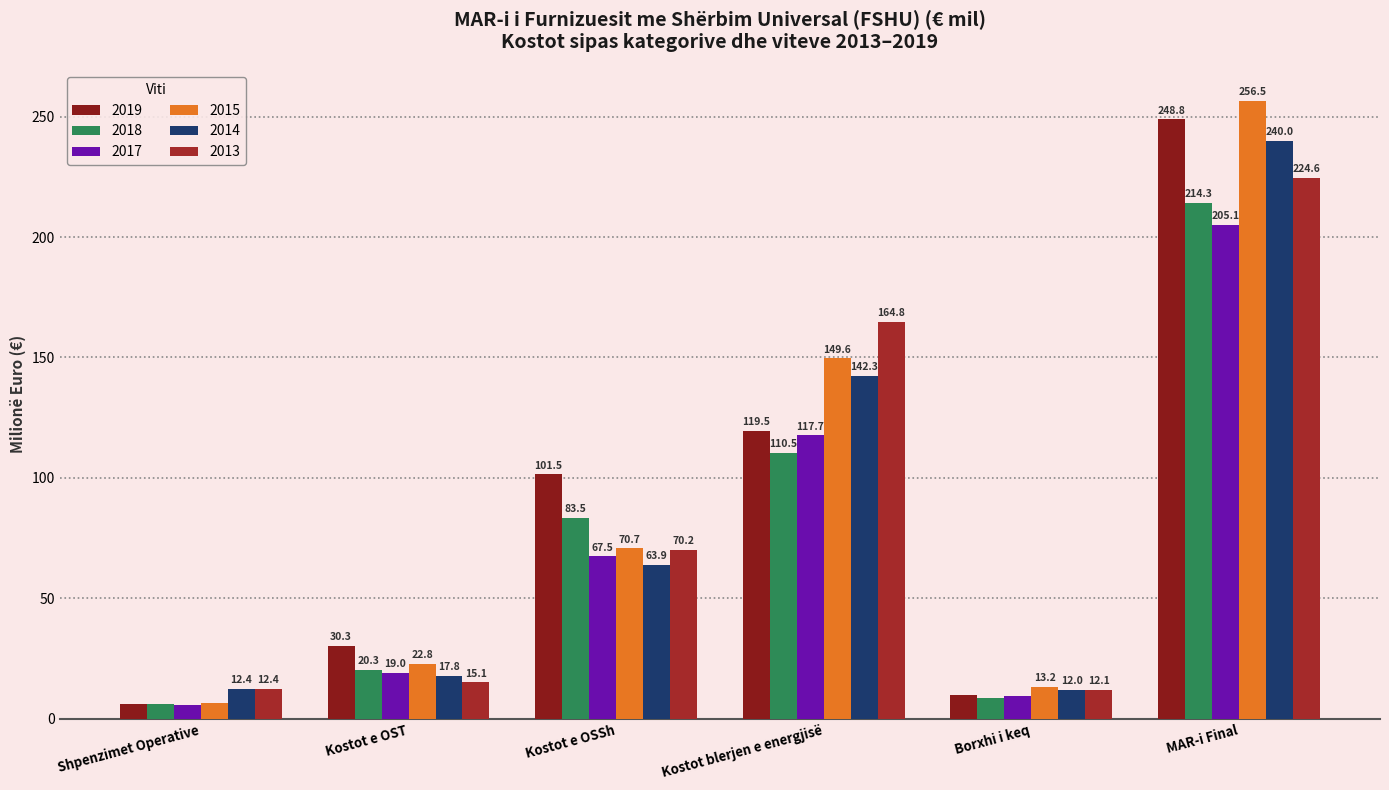

At which category is the sum across all series the highest?

MAR-i Final